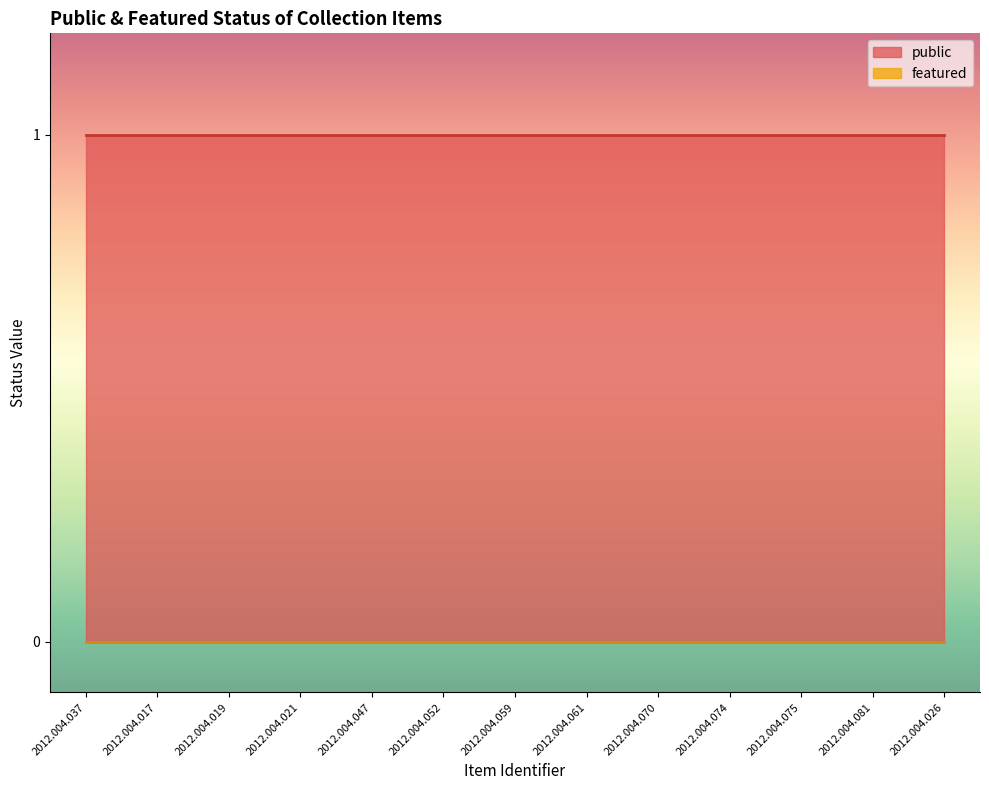

Is it true that featured equals 0 at 2012.004.052?

True